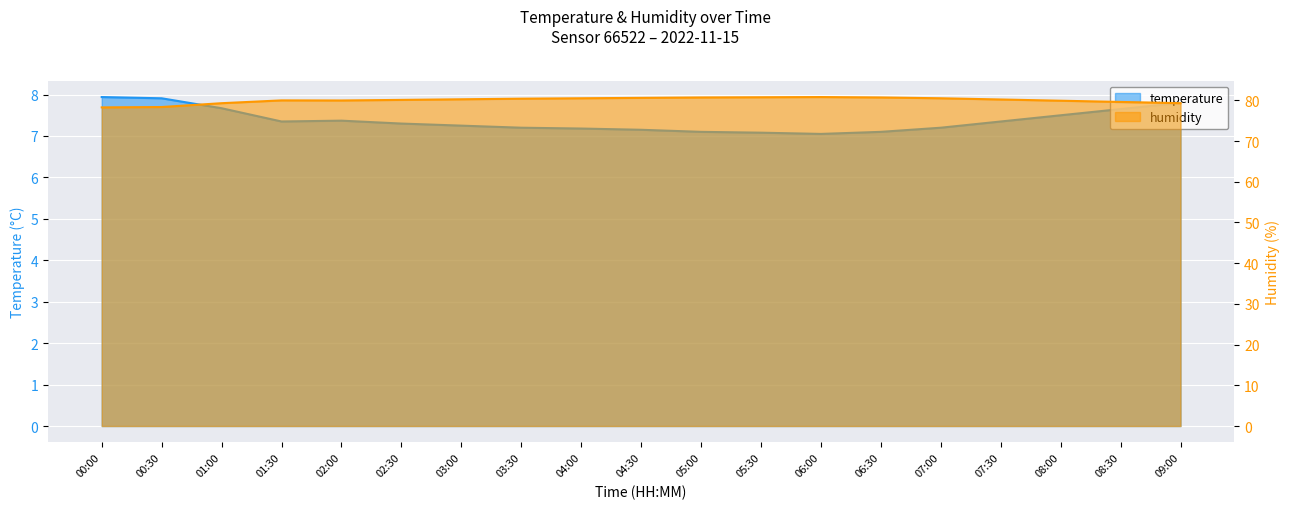

At 05:30, list the series in order from largest to smallest.

humidity, temperature